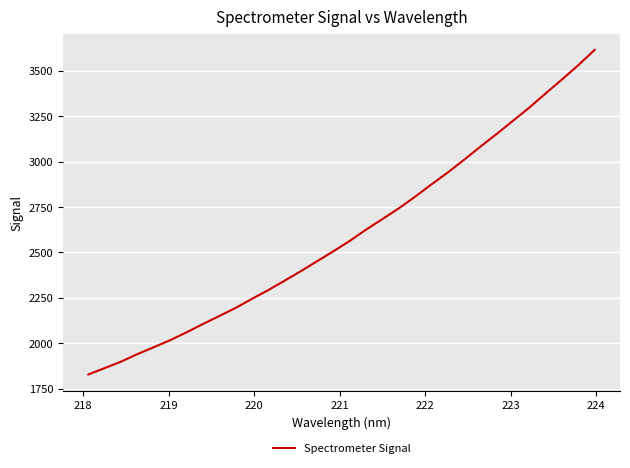

What is the difference between the maximum and minimum values?

1788.5